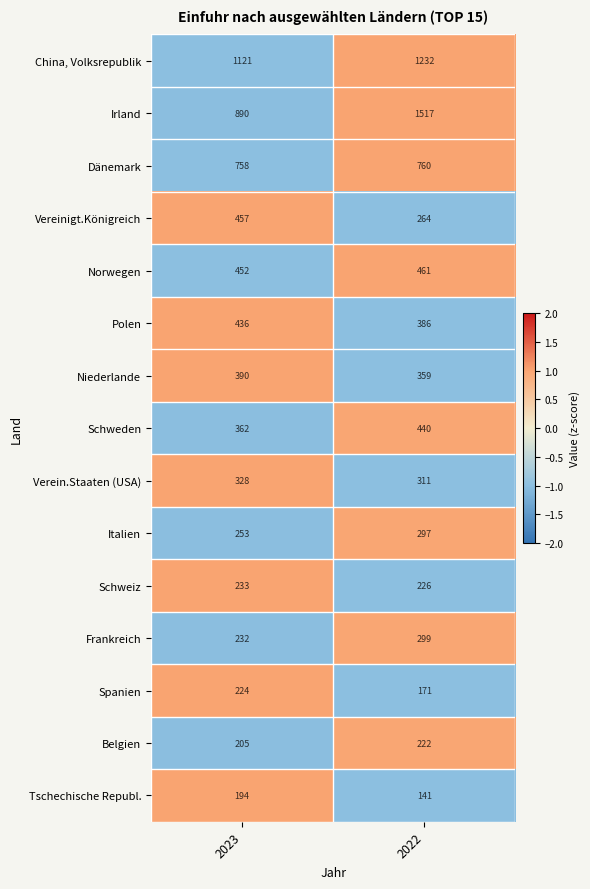

The value of Polen at 2022 is 386. True or false?

True